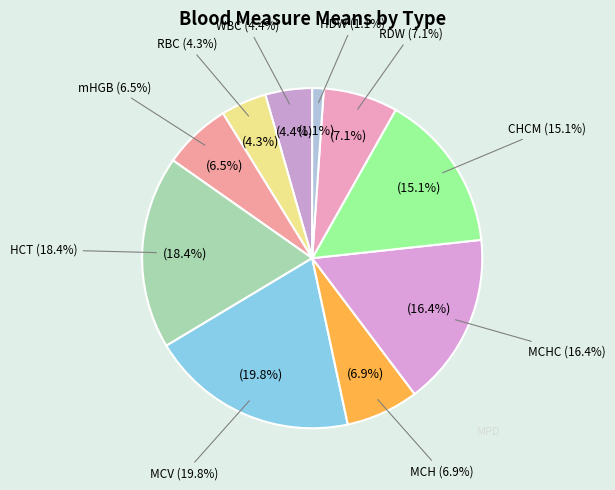

Do WBC and HCT together represent more than half of the pie?

No